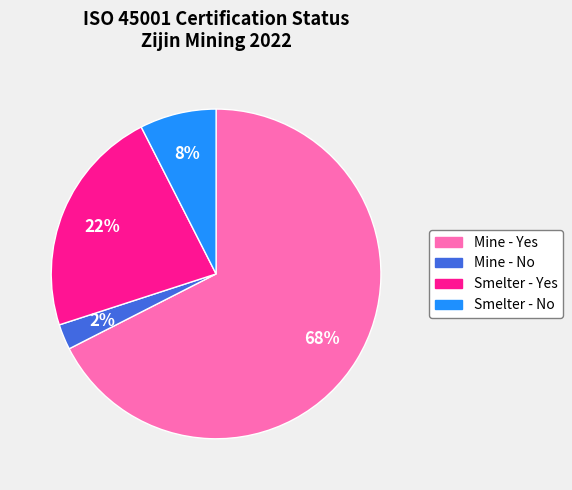

Is the sum of Smelter - Yes and Mine - Yes greater than half?

Yes